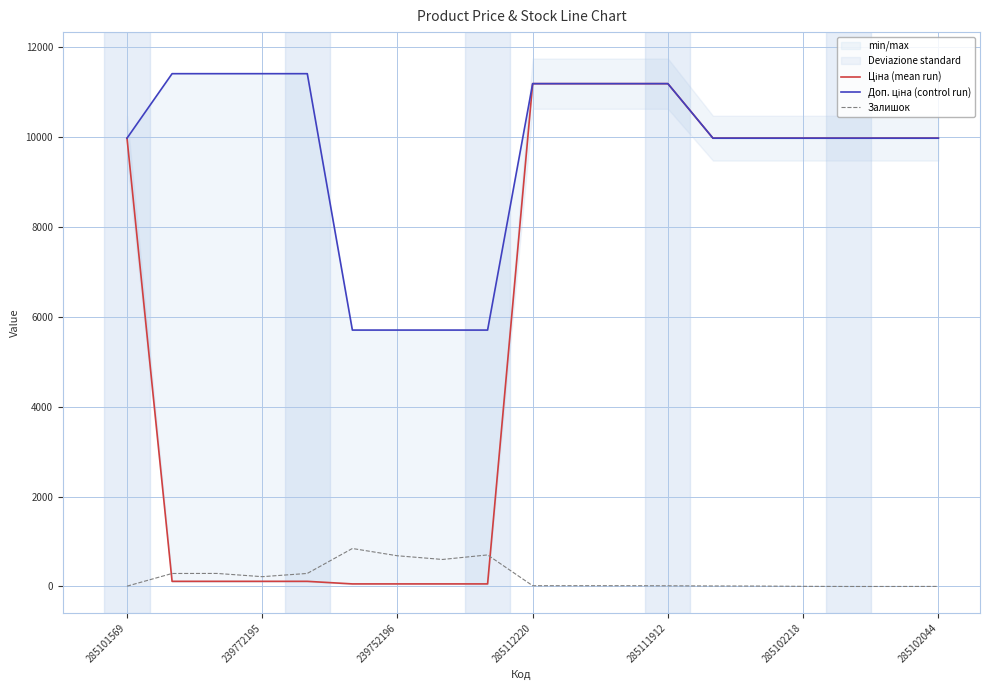

True or false: Ціна (mean run) and Залишок cross at least once.

True